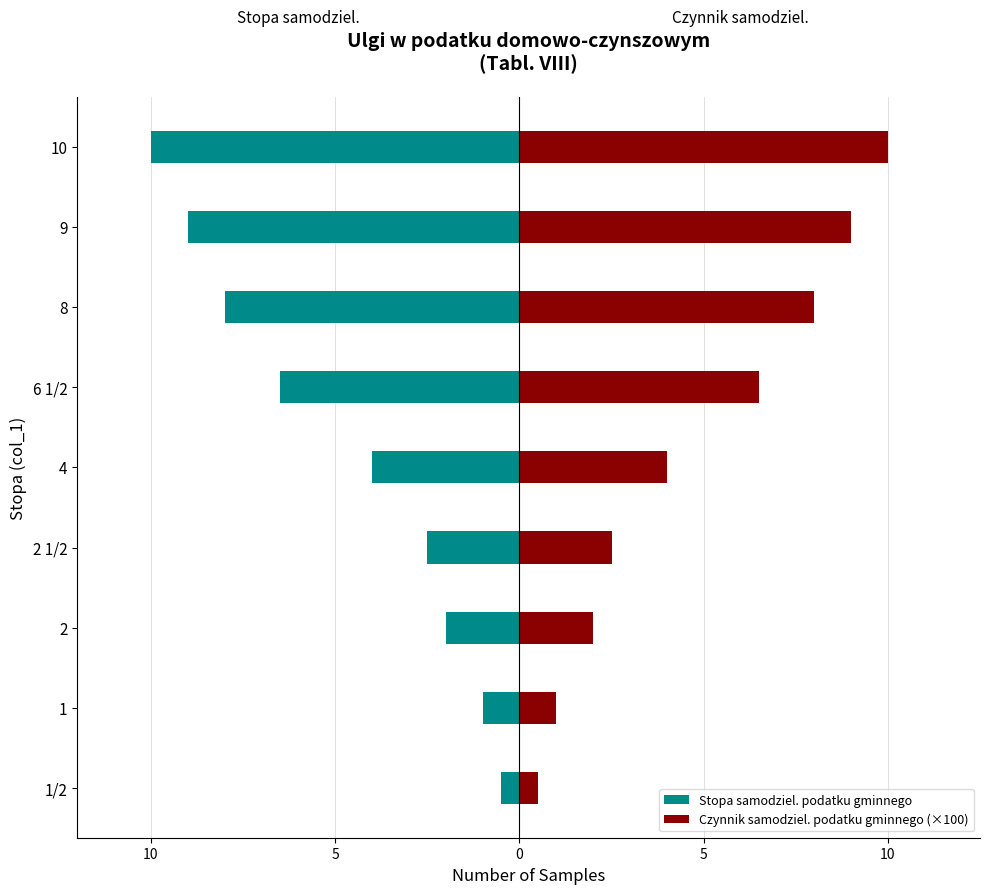

Does the chart contain any negative values?

Yes